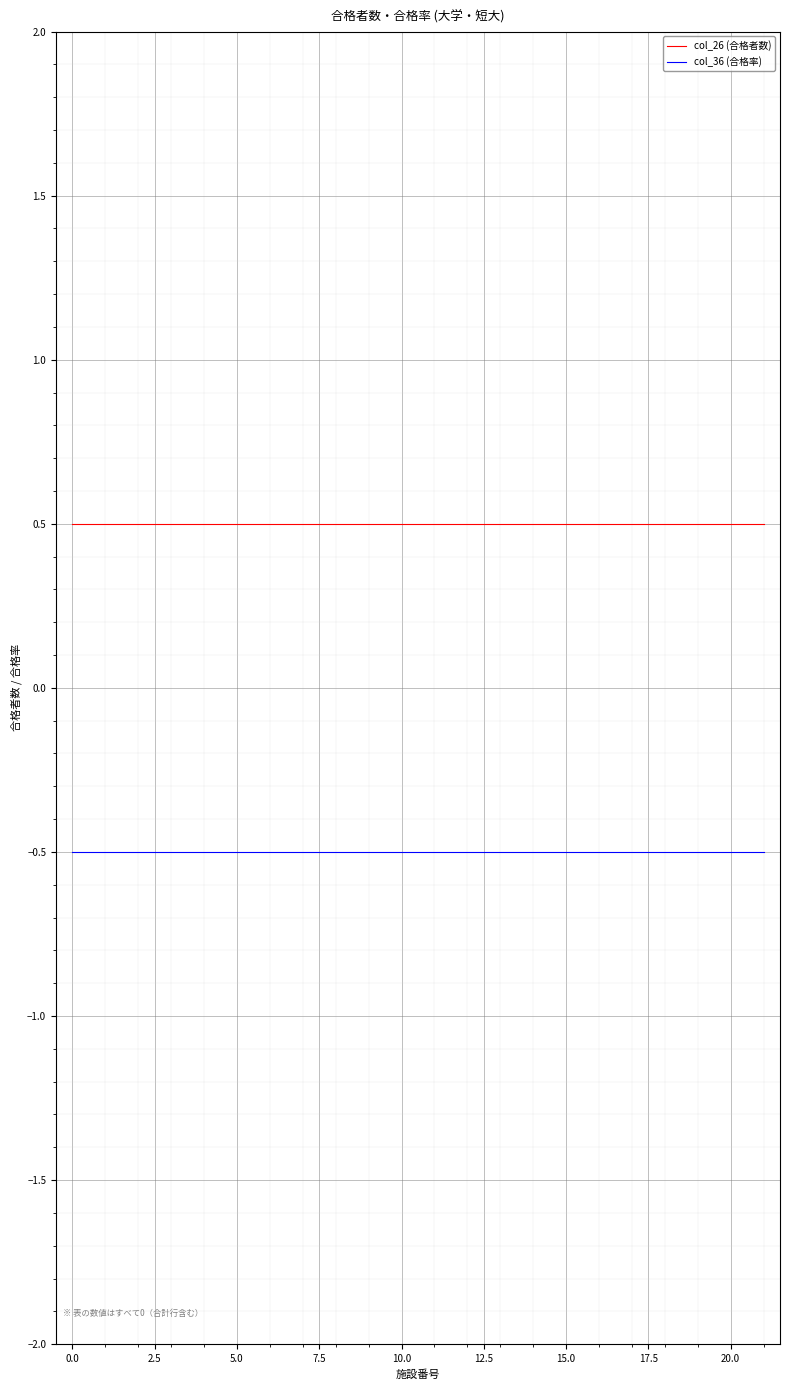

What is the highest value of the col_36 (合格率) series?

-0.5